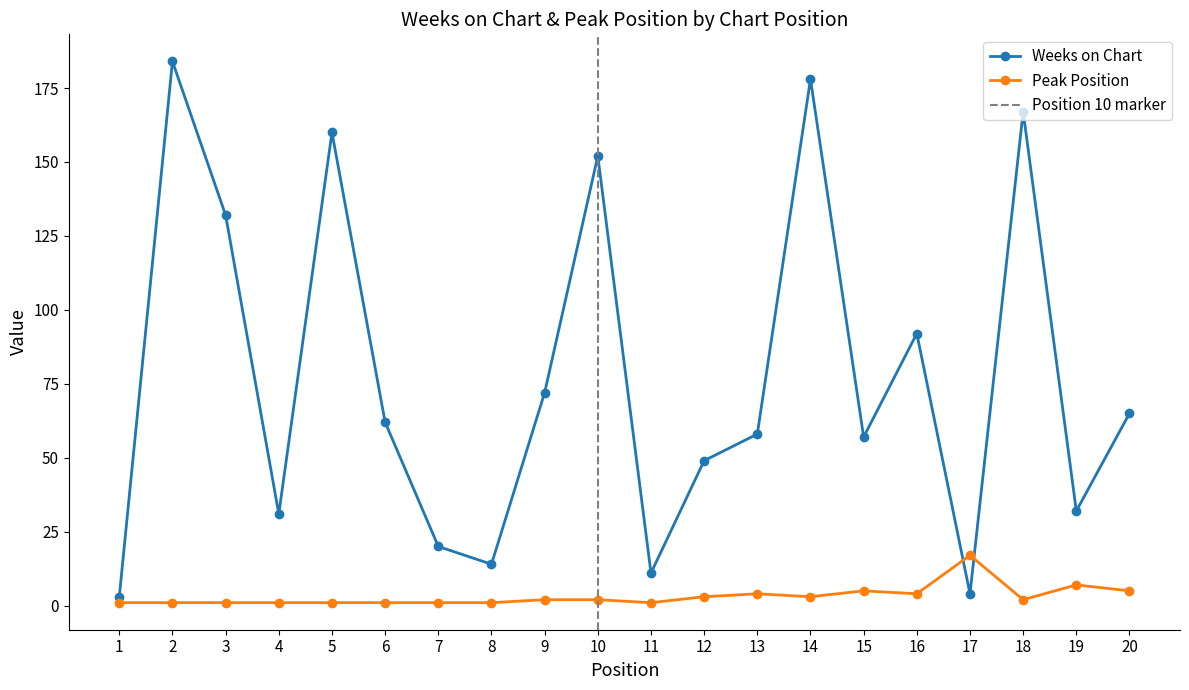

At which label does Weeks on Chart first exceed 62?

2